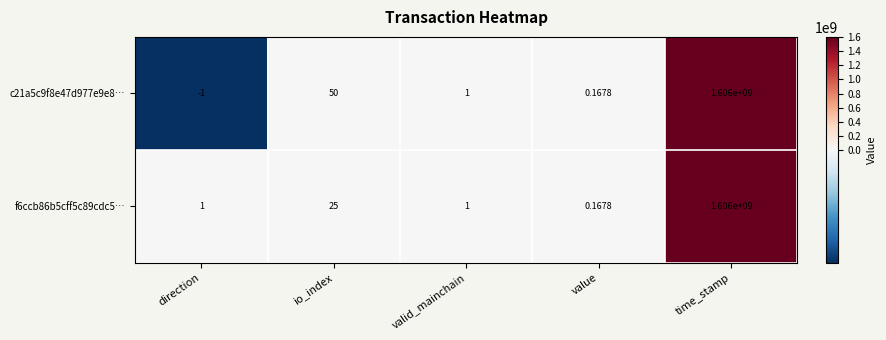

Rank the categories by c21a5c9f8e47d977e9e8… value from lowest to highest.

direction, value, valid_mainchain, io_index, time_stamp